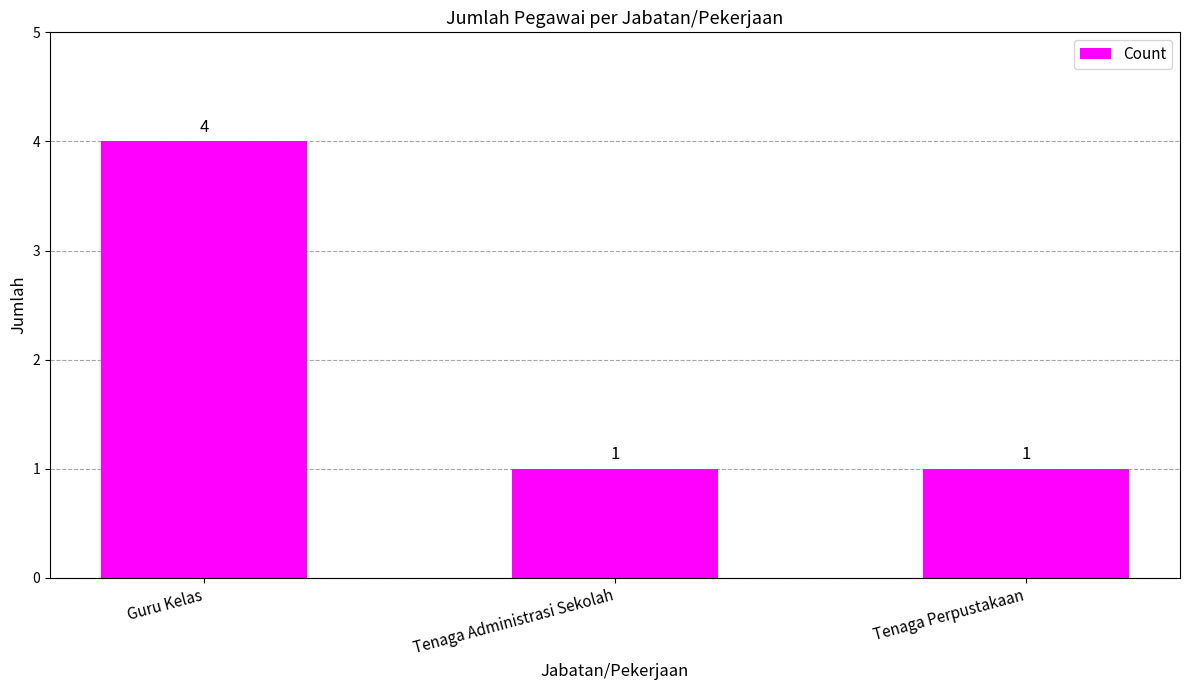

What is the label of the 3rd bar from the left?

Tenaga Perpustakaan